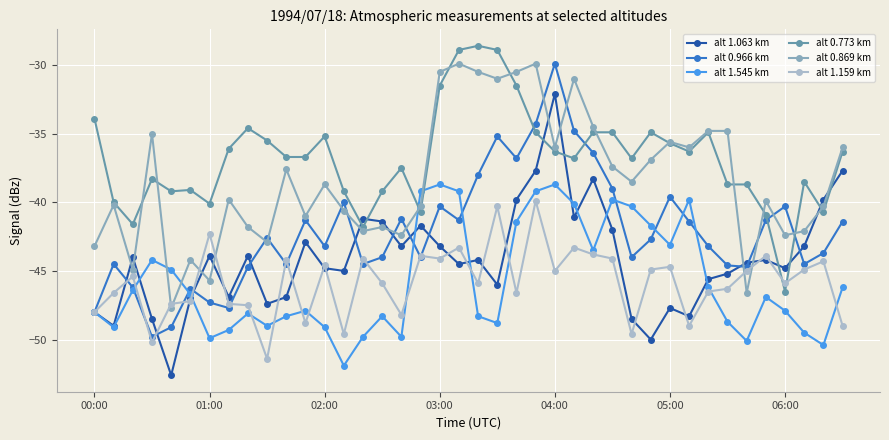

What is the highest value of the alt 0.869 km series?

-29.9